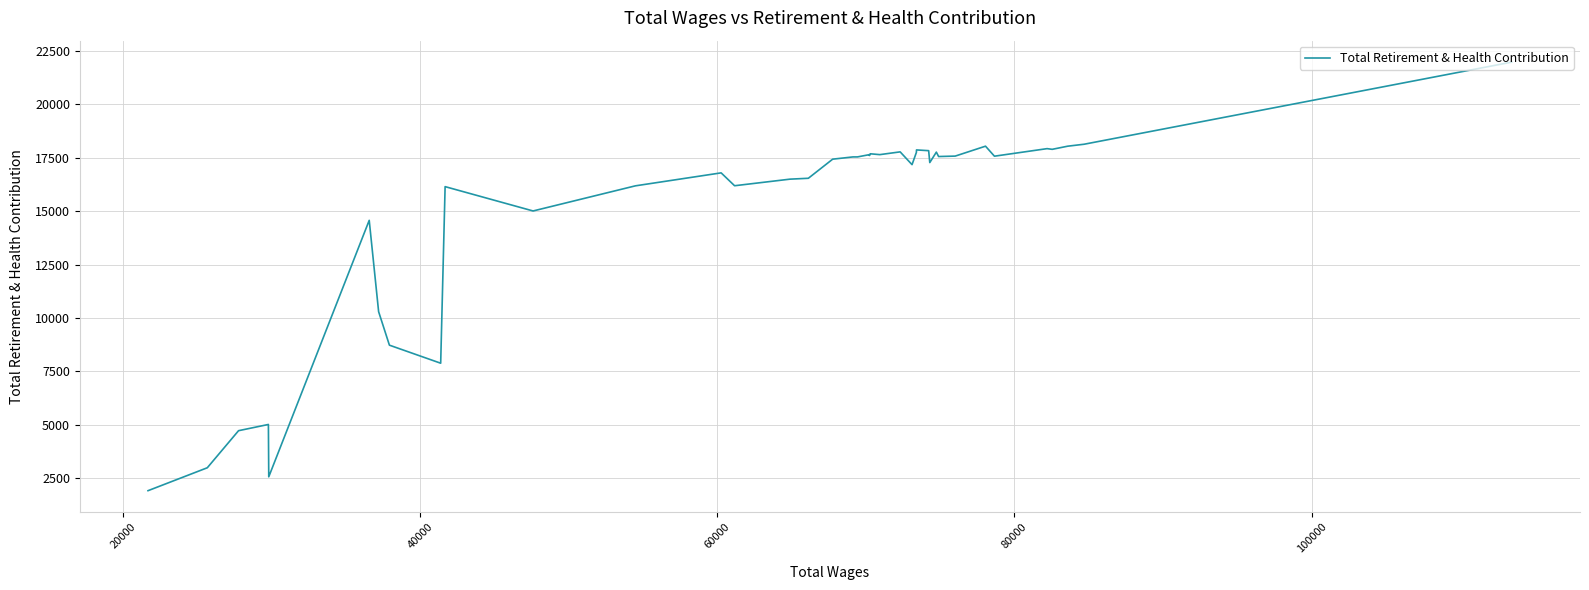

True or false: there are more than 0 points higher than both neighbors.

True